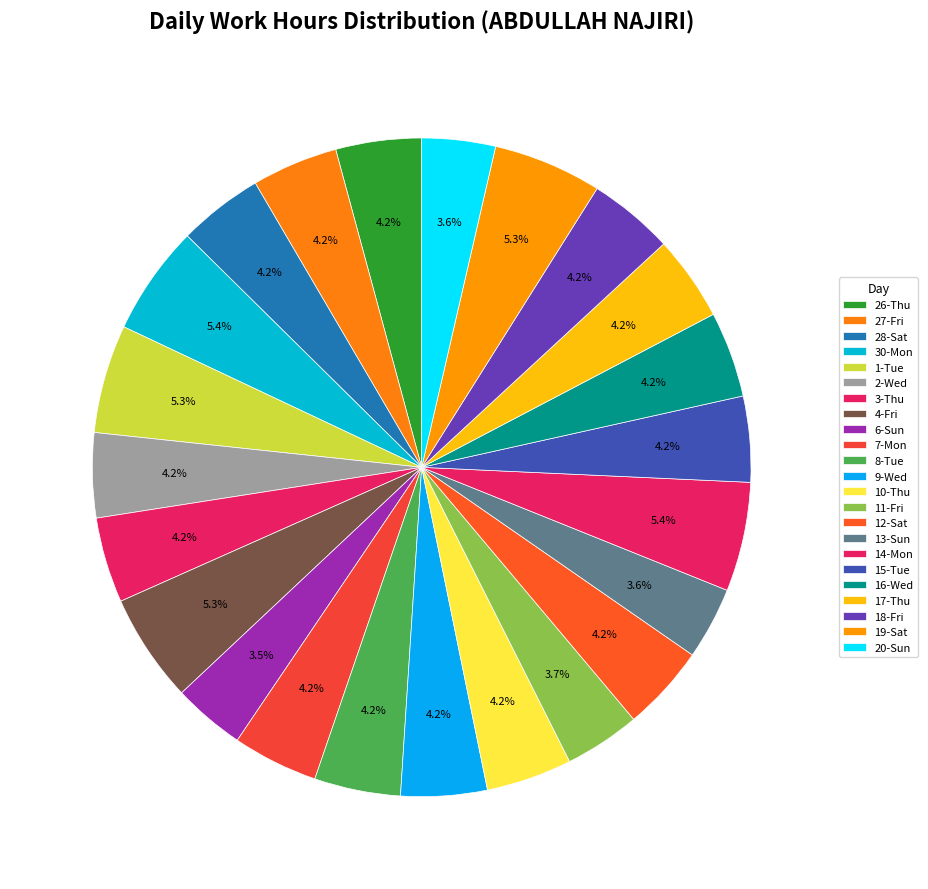

Is there a majority slice in this chart?

No